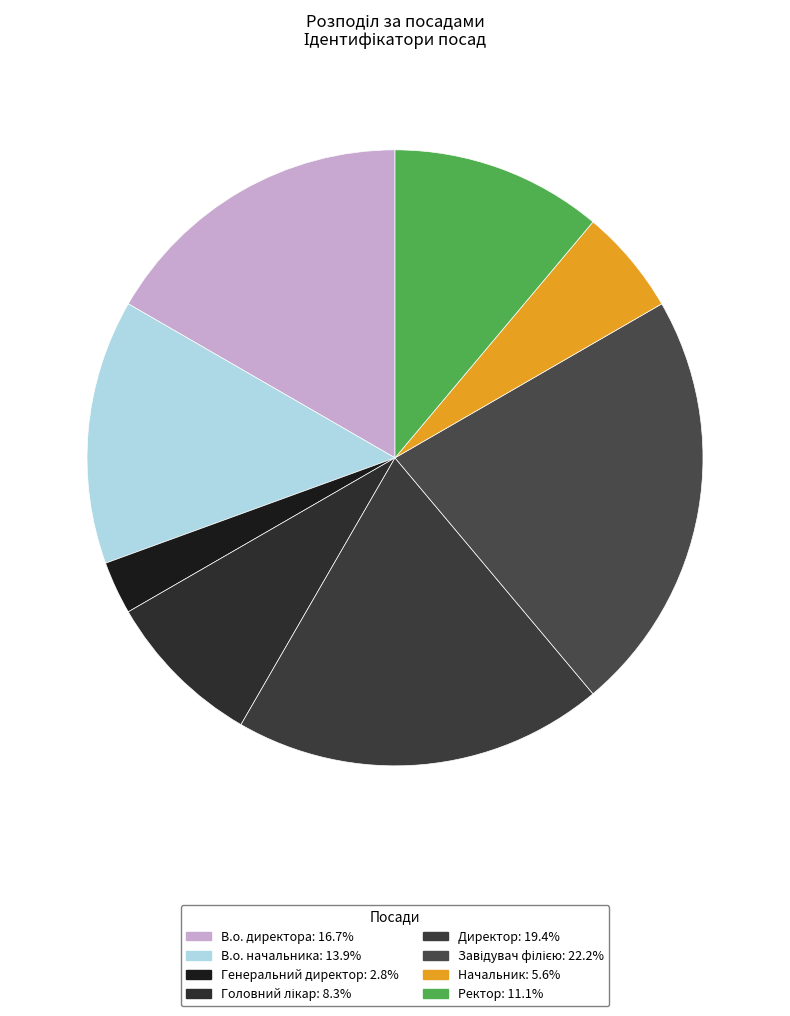

What percentage is the В.о. директора slice, to the nearest percent?

17%